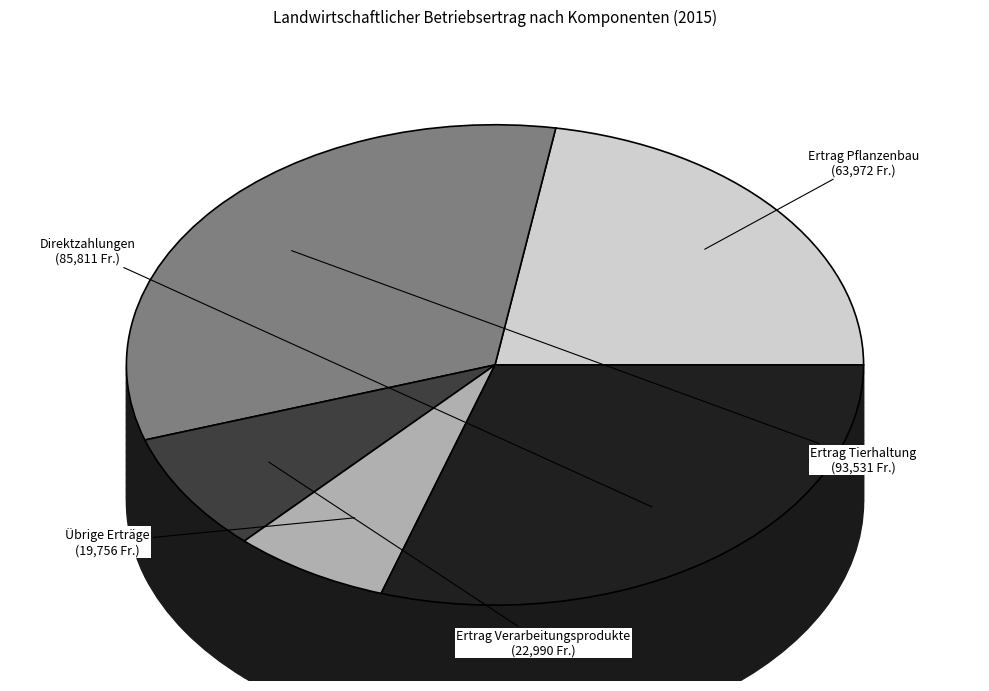

True or false: Übrige Erträge accounts for 7% of the total.

True